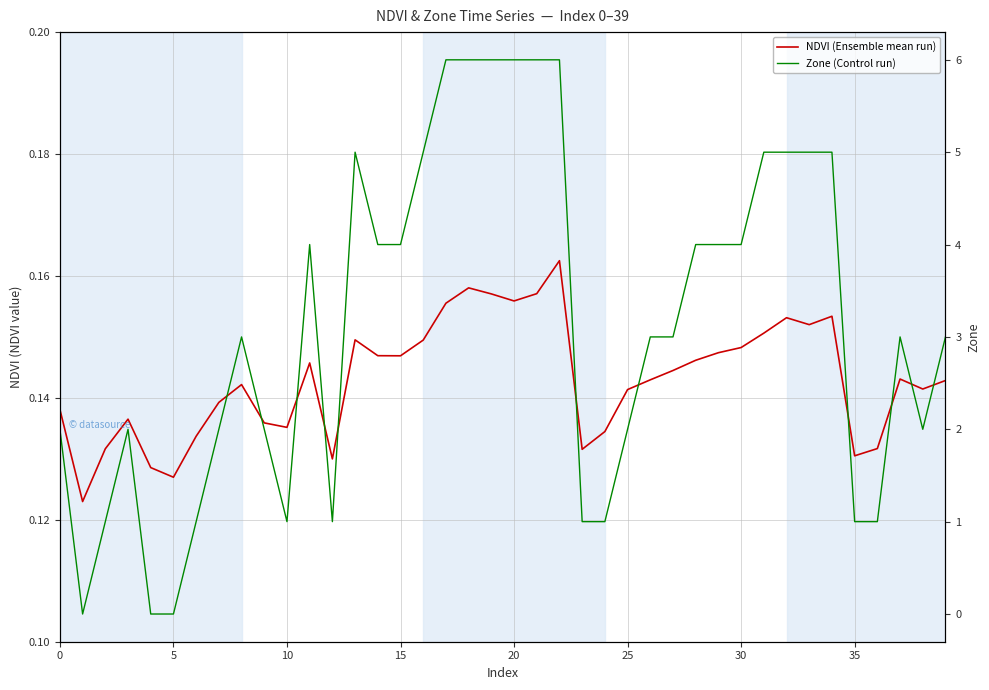

At which category is the sum across all series the highest?

22